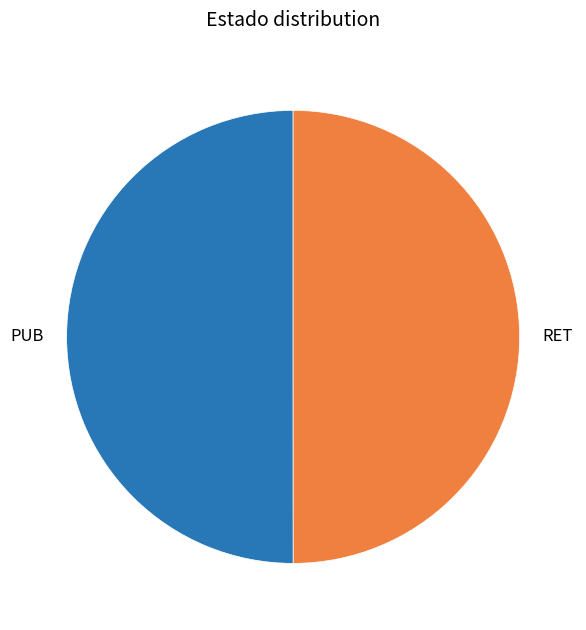

Approximately how many times larger is the value at RET compared to PUB?

1.0